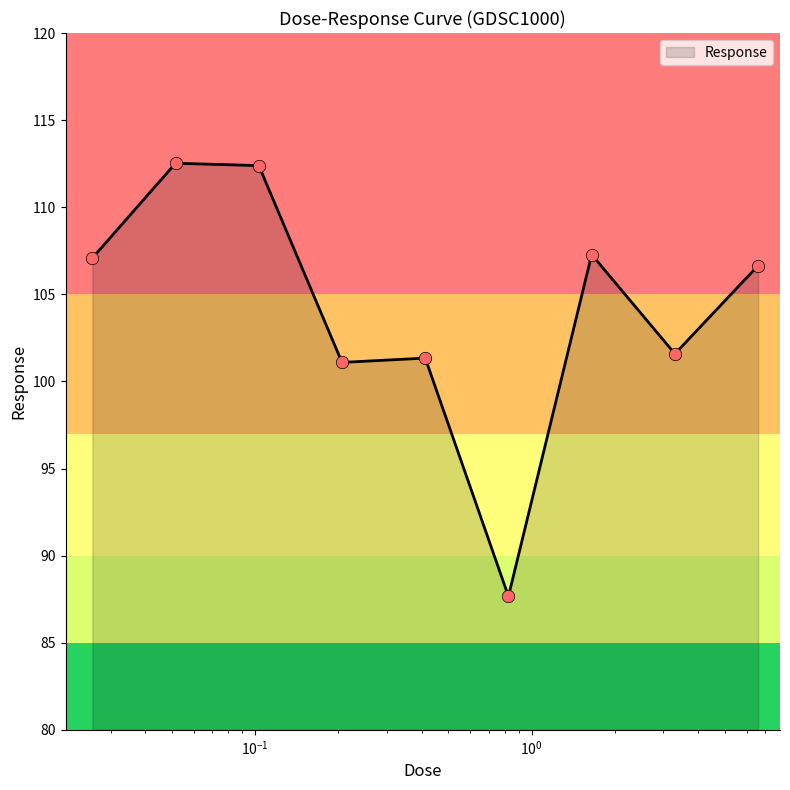

What is the maximum value shown in the chart?

112.5